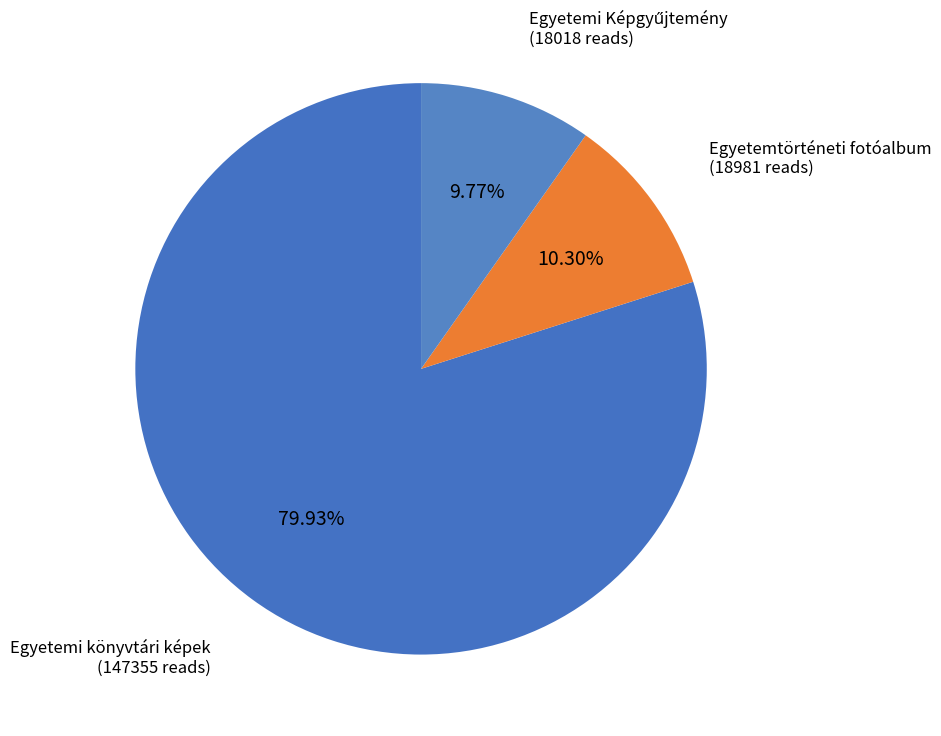

Which slice is the largest?

Egyetemi könyvtári képek